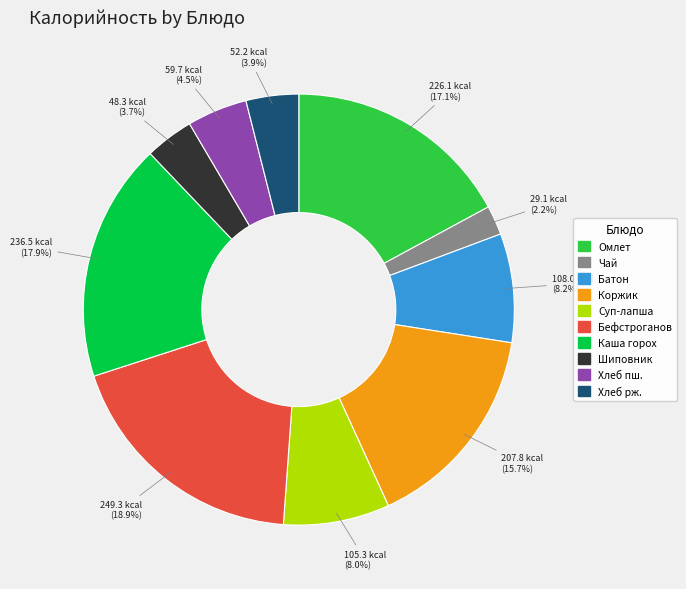

How many slices are in this pie chart?

10